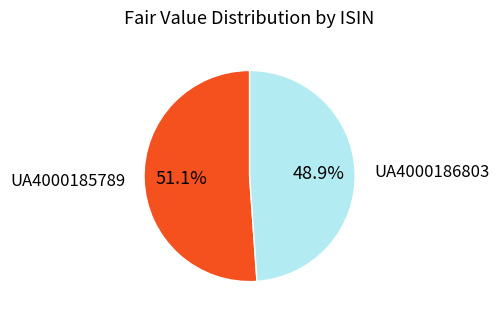

Which slice is the largest?

UA4000185789